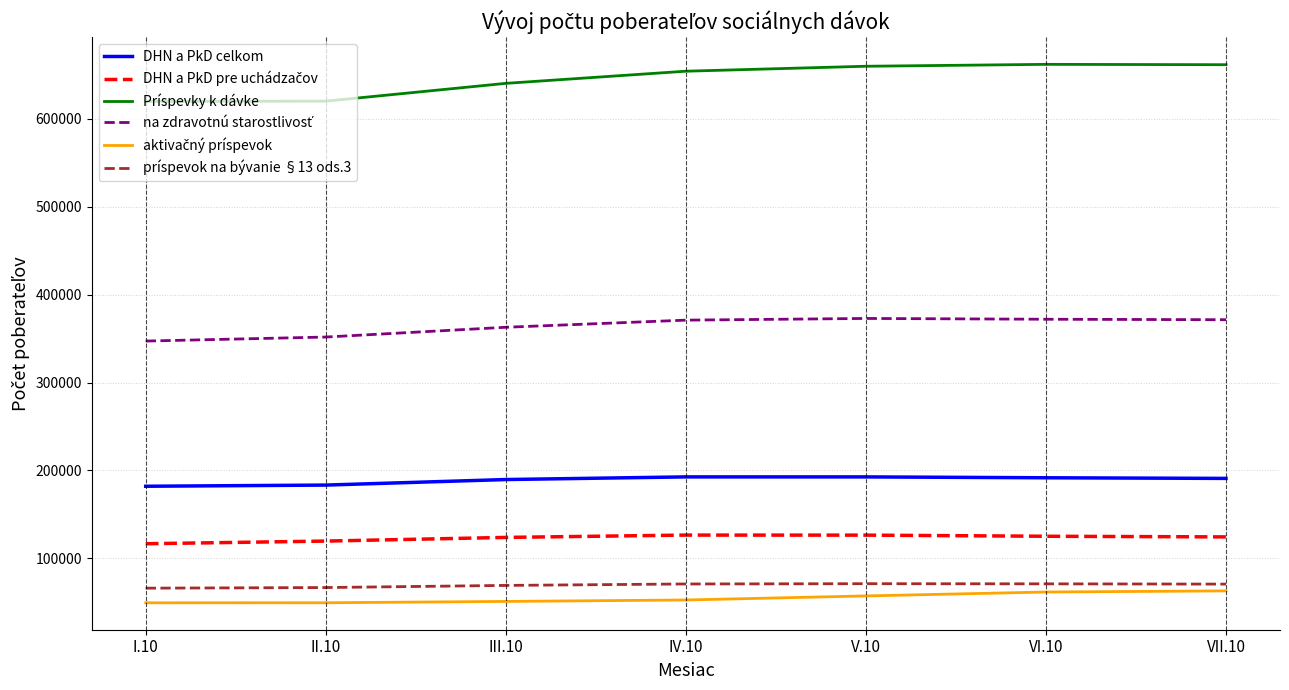

The value of Príspevky k dávke at III.10 is 855254. True or false?

False